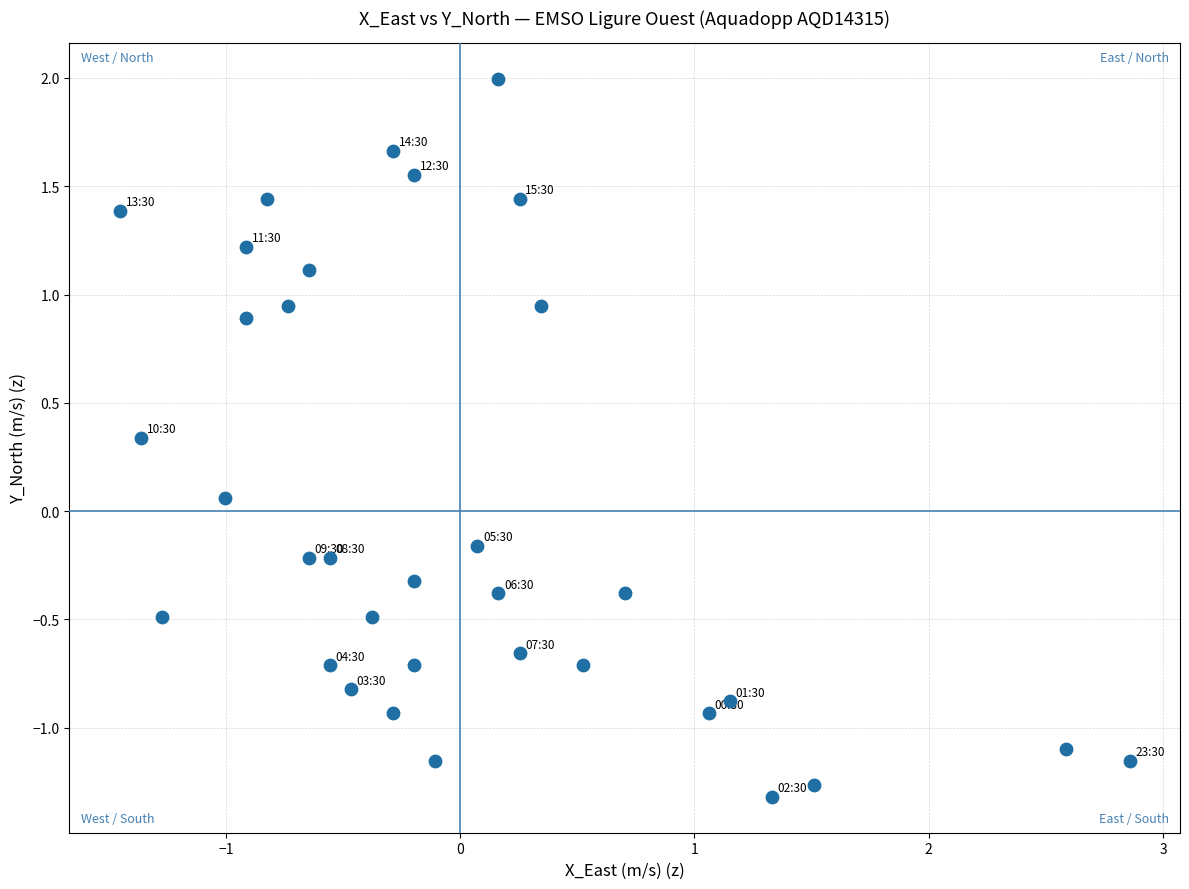

What is the range of Y values (max minus min)?

3.3